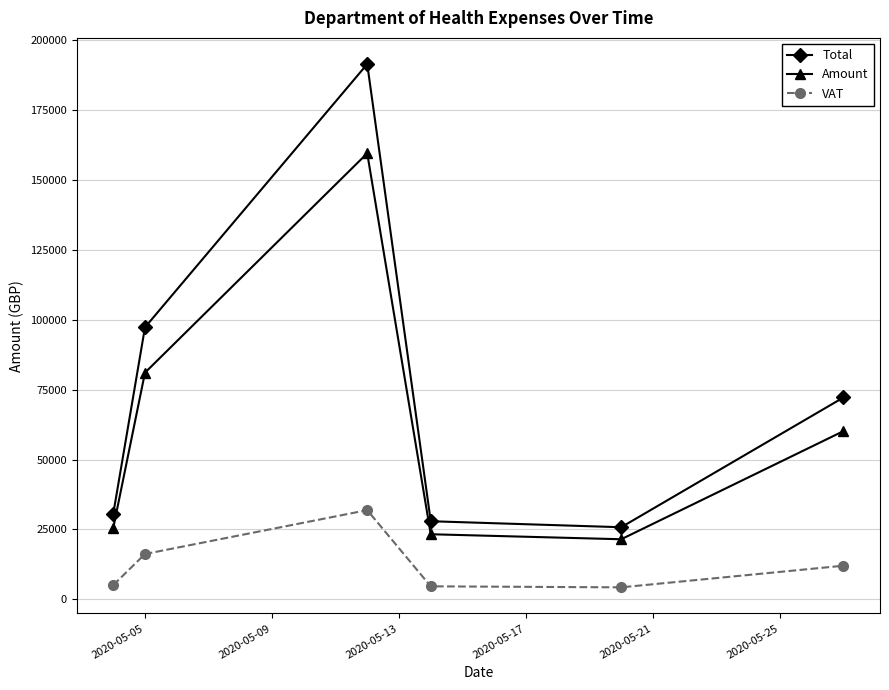

Which series has the widest spread of values?

Total